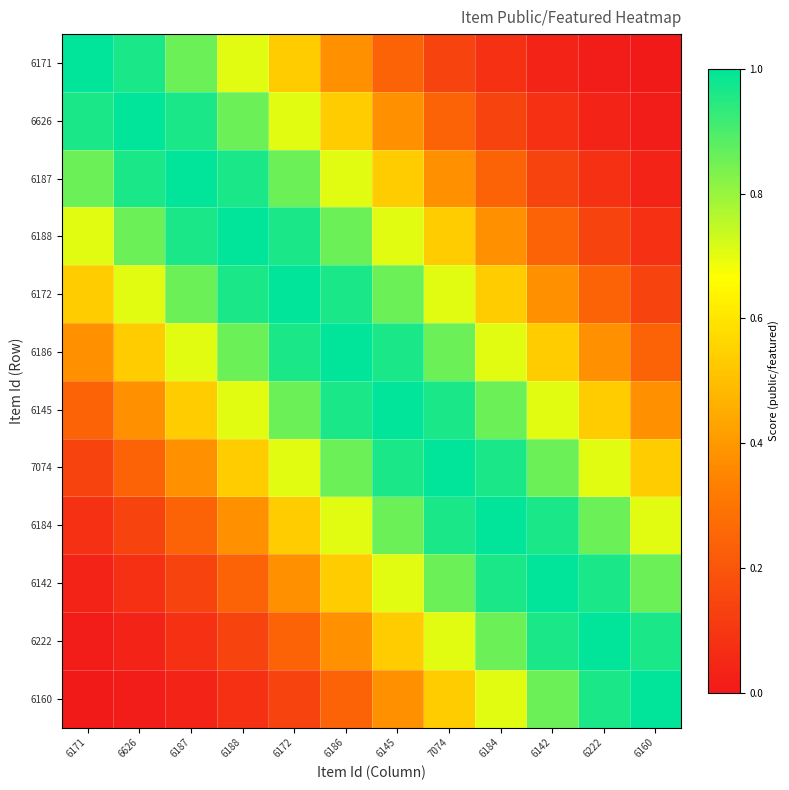

Reading left to right, transcribe all the data shown in this chart.

6171: 6171=1.0	6626=1.0	6187=0.9	6188=0.7	6172=0.5	6186=0.4	6145=0.2	7074=0.1	6184=0.1	6142=0.0	6222=0.0	6160=0.0
6626: 6171=1.0	6626=1.0	6187=1.0	6188=0.9	6172=0.7	6186=0.5	6145=0.4	7074=0.2	6184=0.1	6142=0.1	6222=0.0	6160=0.0
6187: 6171=0.9	6626=1.0	6187=1.0	6188=1.0	6172=0.9	6186=0.7	6145=0.5	7074=0.4	6184=0.2	6142=0.1	6222=0.1	6160=0.0
6188: 6171=0.7	6626=0.9	6187=1.0	6188=1.0	6172=1.0	6186=0.9	6145=0.7	7074=0.5	6184=0.4	6142=0.2	6222=0.1	6160=0.1
6172: 6171=0.5	6626=0.7	6187=0.9	6188=1.0	6172=1.0	6186=1.0	6145=0.9	7074=0.7	6184=0.5	6142=0.4	6222=0.2	6160=0.1
6186: 6171=0.4	6626=0.5	6187=0.7	6188=0.9	6172=1.0	6186=1.0	6145=1.0	7074=0.9	6184=0.7	6142=0.5	6222=0.4	6160=0.2
6145: 6171=0.2	6626=0.4	6187=0.5	6188=0.7	6172=0.9	6186=1.0	6145=1.0	7074=1.0	6184=0.9	6142=0.7	6222=0.5	6160=0.4
7074: 6171=0.1	6626=0.2	6187=0.4	6188=0.5	6172=0.7	6186=0.9	6145=1.0	7074=1.0	6184=1.0	6142=0.9	6222=0.7	6160=0.5
6184: 6171=0.1	6626=0.1	6187=0.2	6188=0.4	6172=0.5	6186=0.7	6145=0.9	7074=1.0	6184=1.0	6142=1.0	6222=0.9	6160=0.7
6142: 6171=0.0	6626=0.1	6187=0.1	6188=0.2	6172=0.4	6186=0.5	6145=0.7	7074=0.9	6184=1.0	6142=1.0	6222=1.0	6160=0.9
6222: 6171=0.0	6626=0.0	6187=0.1	6188=0.1	6172=0.2	6186=0.4	6145=0.5	7074=0.7	6184=0.9	6142=1.0	6222=1.0	6160=1.0
6160: 6171=0.0	6626=0.0	6187=0.0	6188=0.1	6172=0.1	6186=0.2	6145=0.4	7074=0.5	6184=0.7	6142=0.9	6222=1.0	6160=1.0